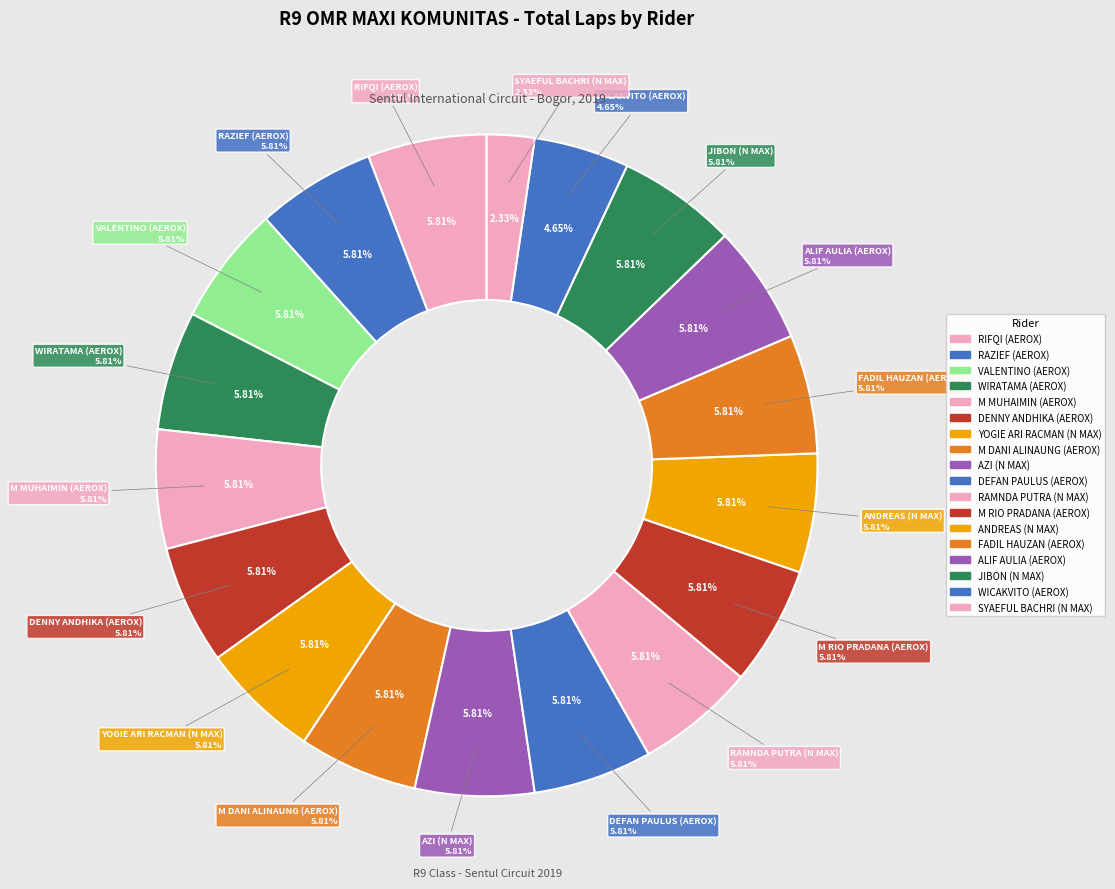

Is VALENTINO (AEROX) the majority of the pie?

No